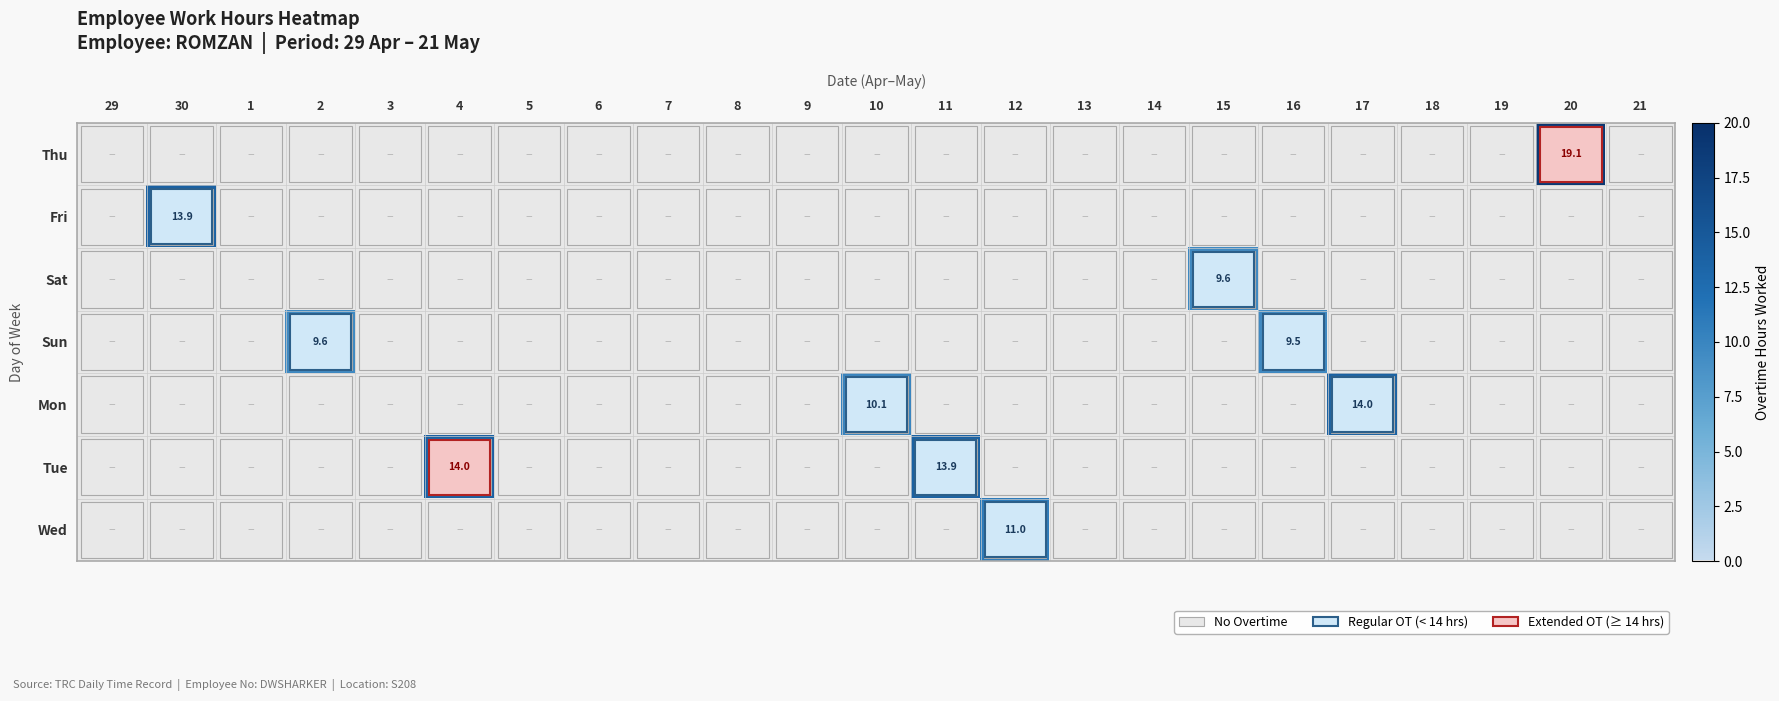

How many data points in Fri are above 0?

1